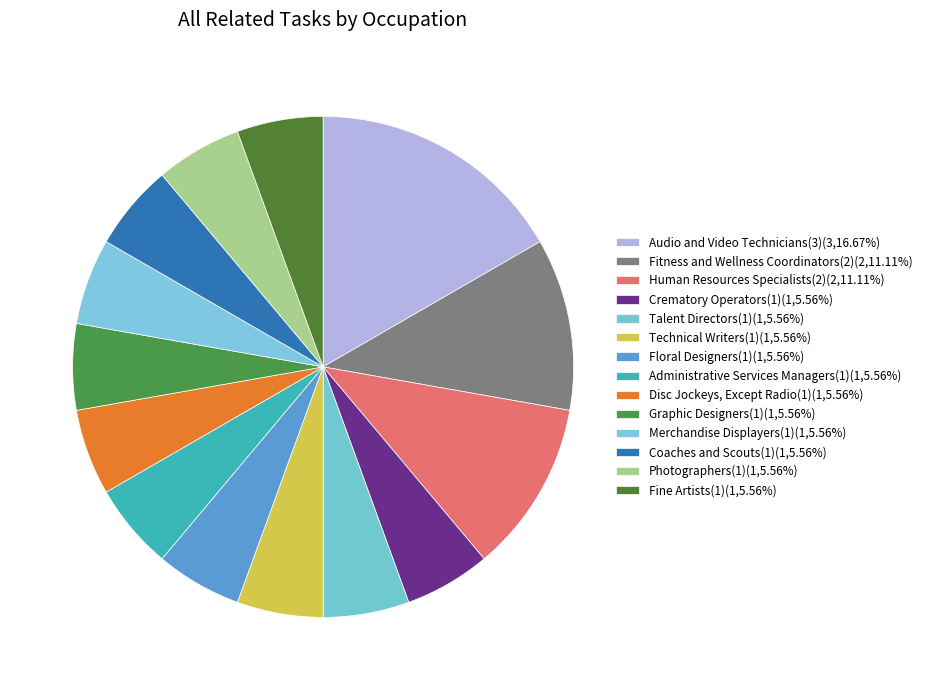

Rank the categories by value from lowest to highest.

Crematory Operators(1), Talent Directors(1), Technical Writers(1), Floral Designers(1), Administrative Services Managers(1), Disc Jockeys, Except Radio(1), Graphic Designers(1), Merchandise Displayers(1), Coaches and Scouts(1), Photographers(1), Fine Artists(1), Fitness and Wellness Coordinators(2), Human Resources Specialists(2), Audio and Video Technicians(3)